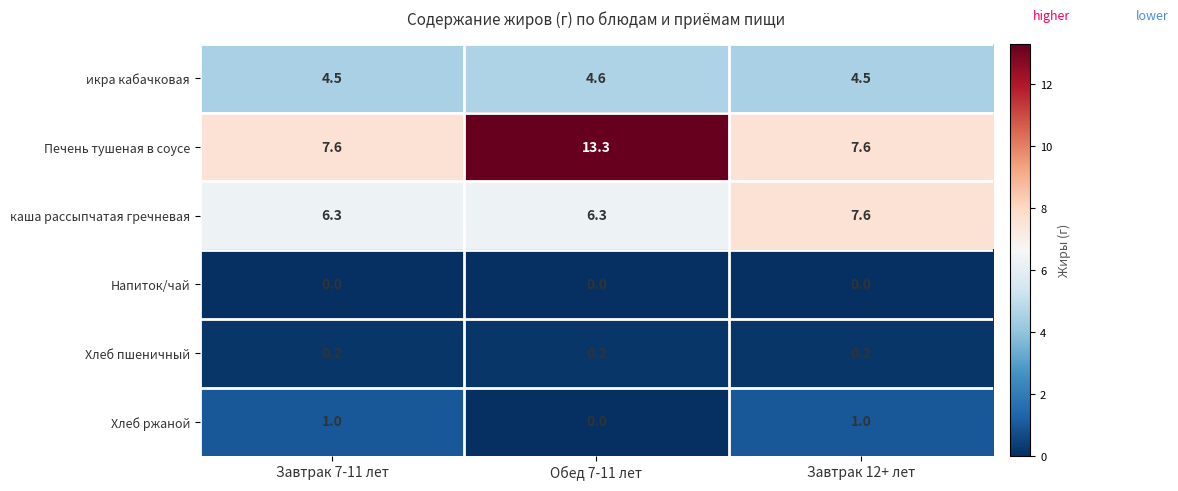

Which category has the highest value across all series?

Обед 7-11 лет